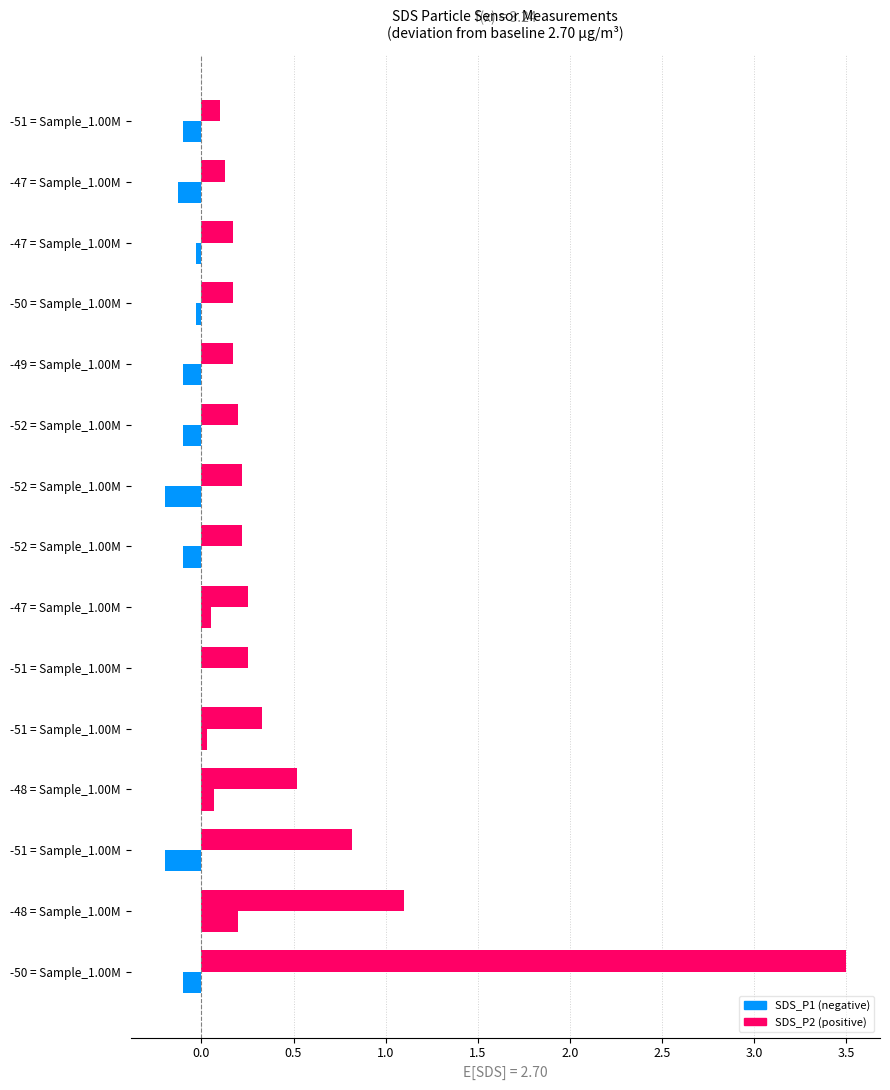

How many distinct data groups are displayed?

2